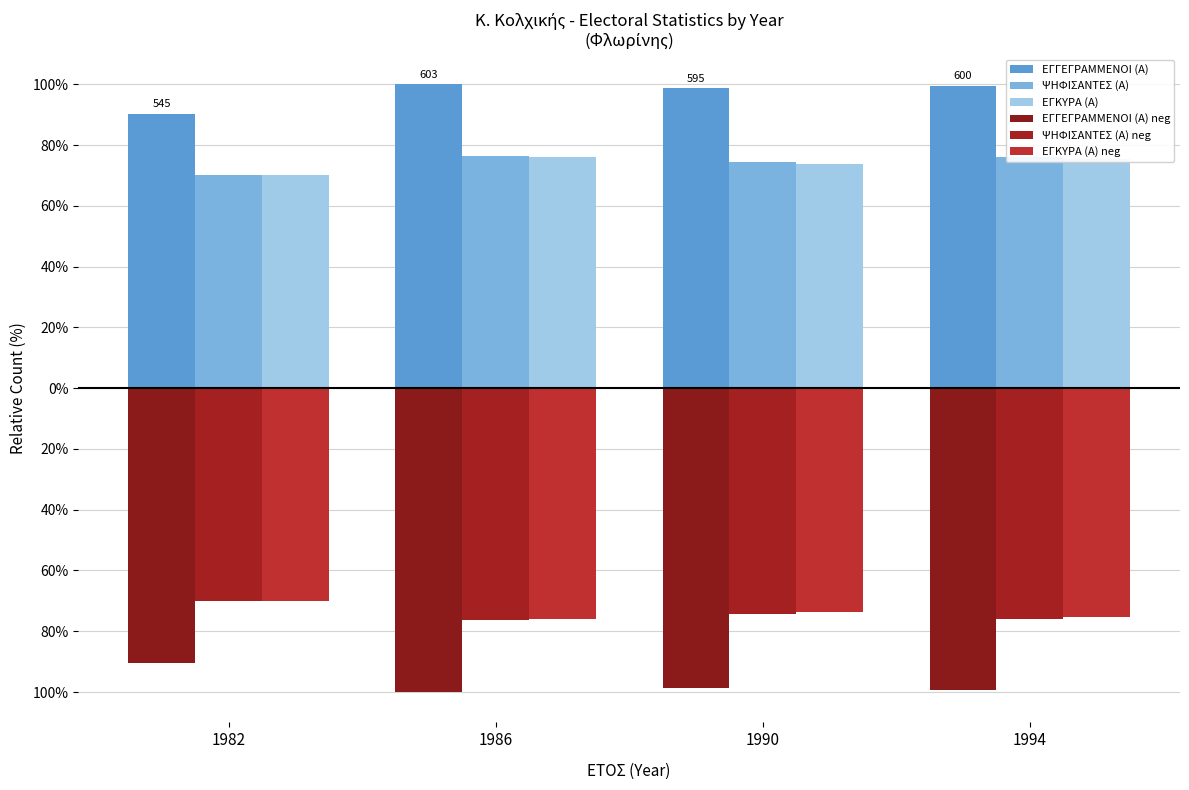

Does the chart contain stacked bars?

No